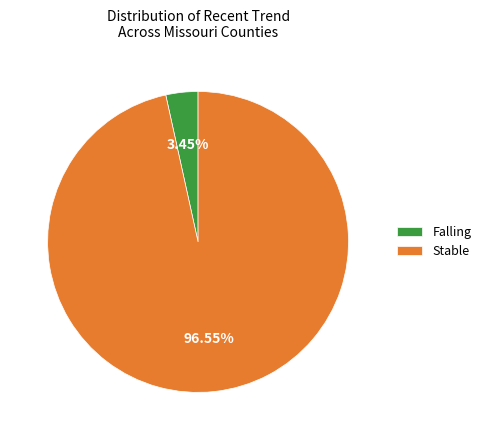

Is the sum of Stable and Falling greater than half?

Yes